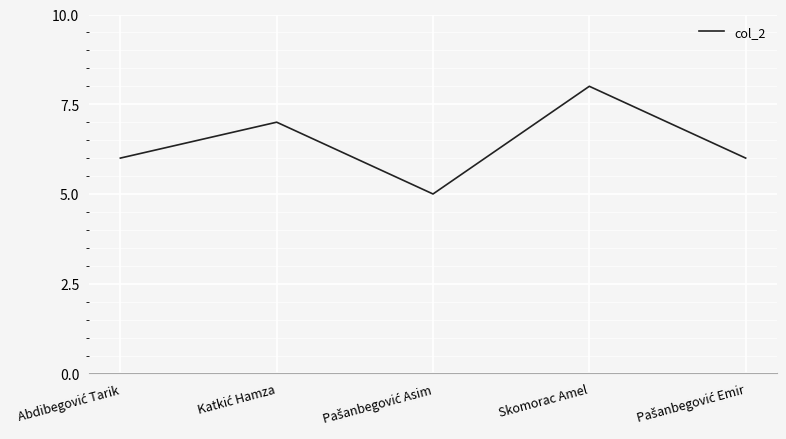

What position from the left is Skomorac Amel?

4